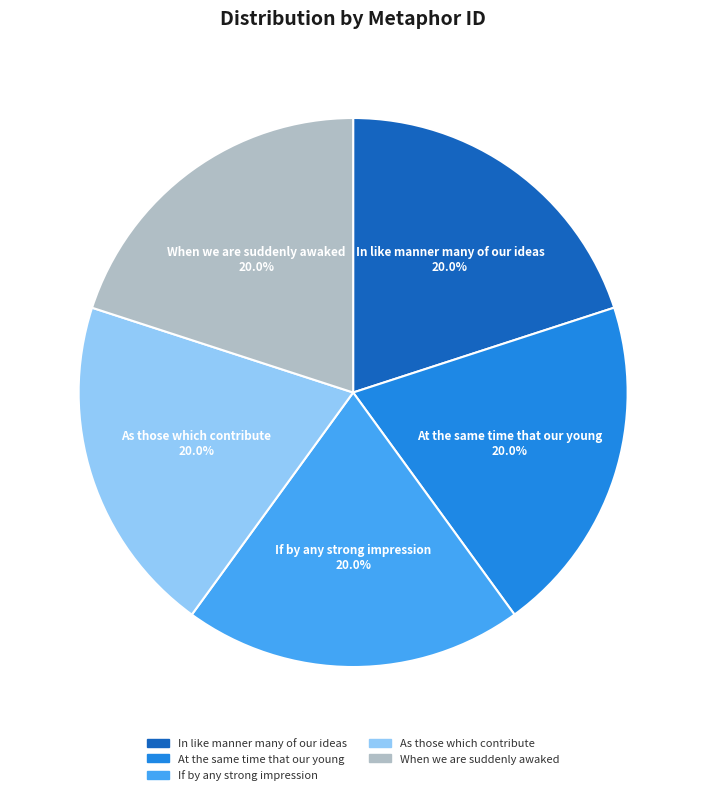

Does any single category account for the majority?

No